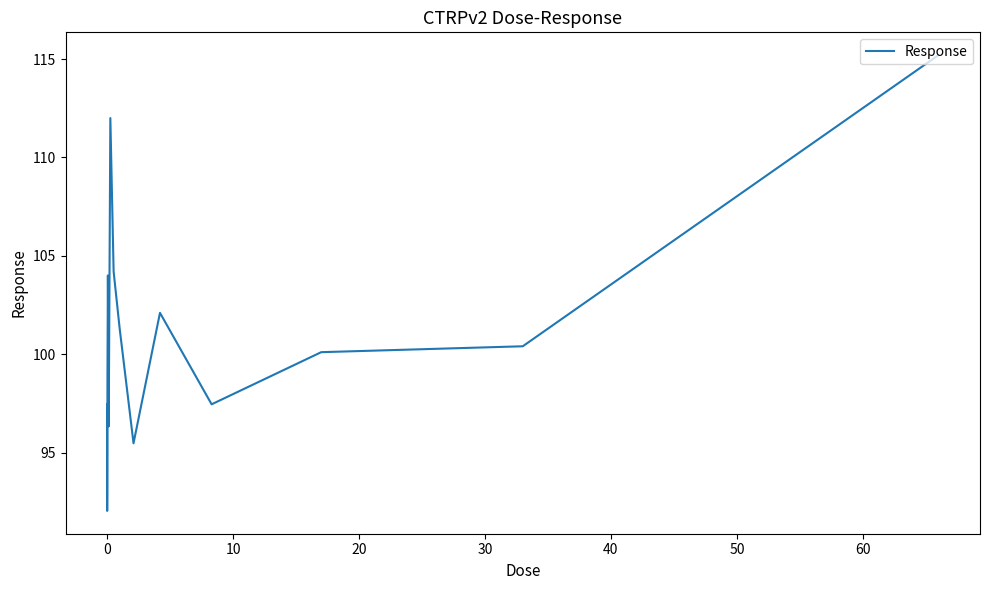

How many distinct data groups are displayed?

1